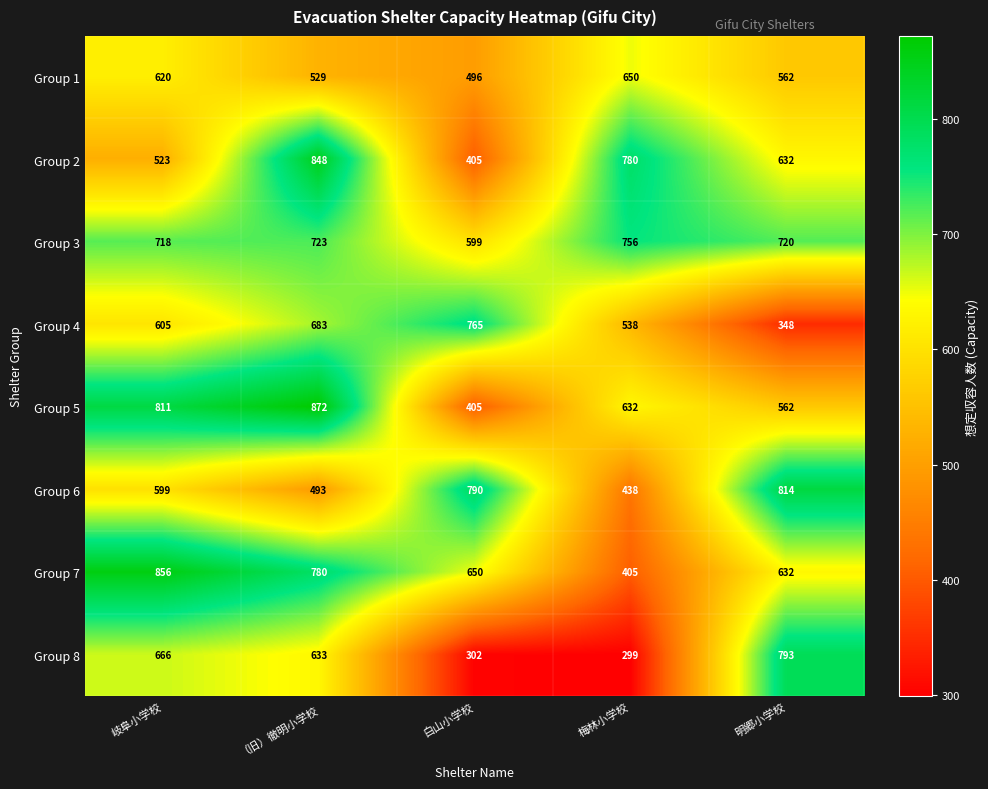

What is the maximum value shown in the chart?

872